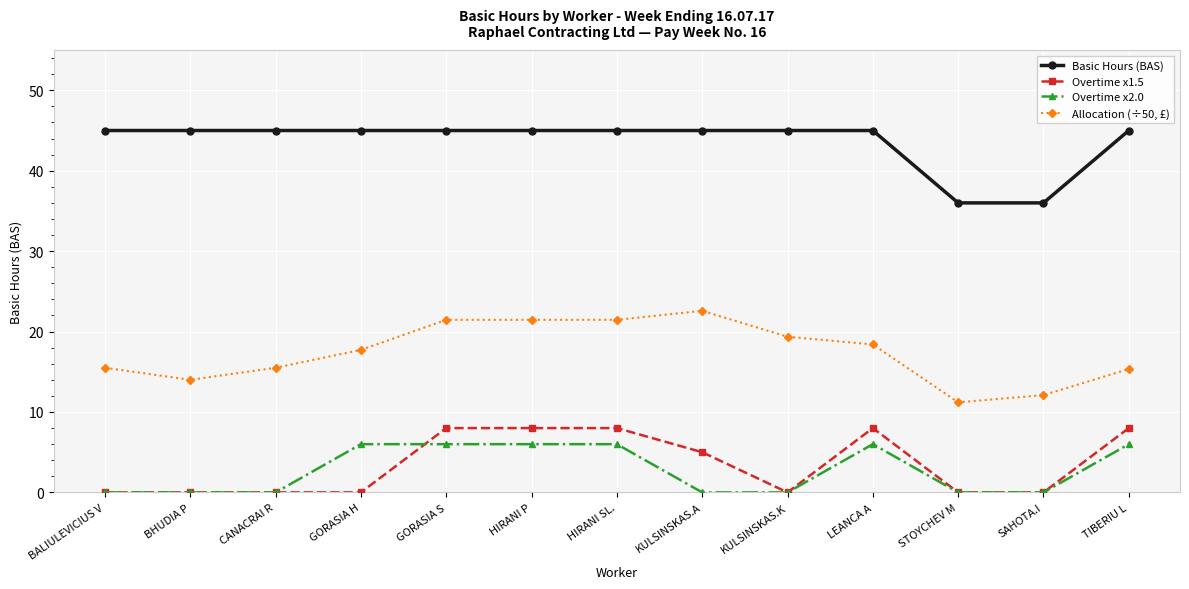

How many series are shown in this chart?

4